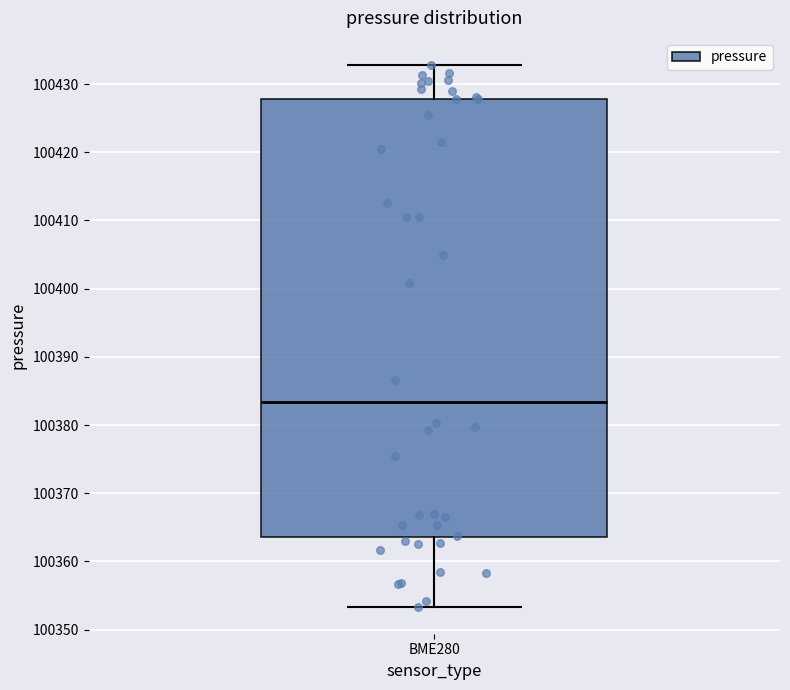

Read this box plot against the y-axis: the position of the median line, the range covered by the box, and the ends of both whiskers. The values are not printed on the chart, so give them approximately, as read against the axis.

median 100383, box 100364 to 100428, whiskers 100353 to 100433